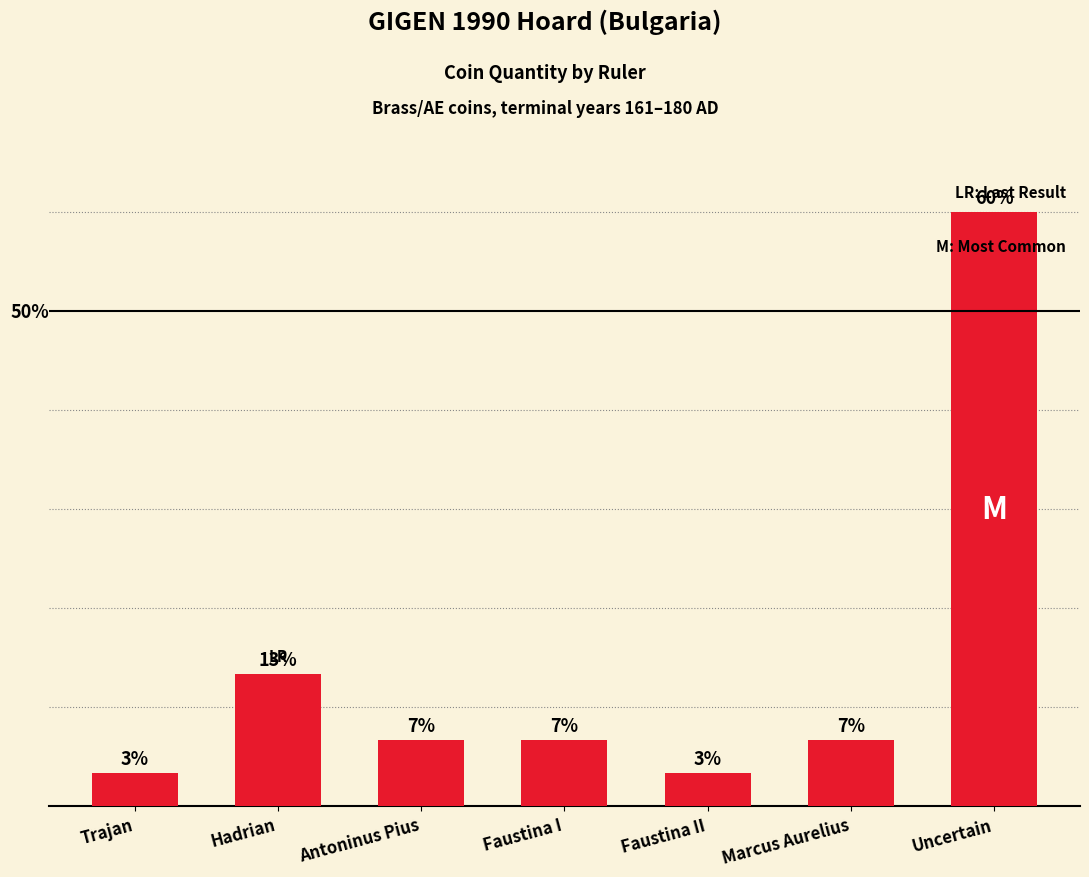

What is the label of the 6th bar from the right?

Hadrian